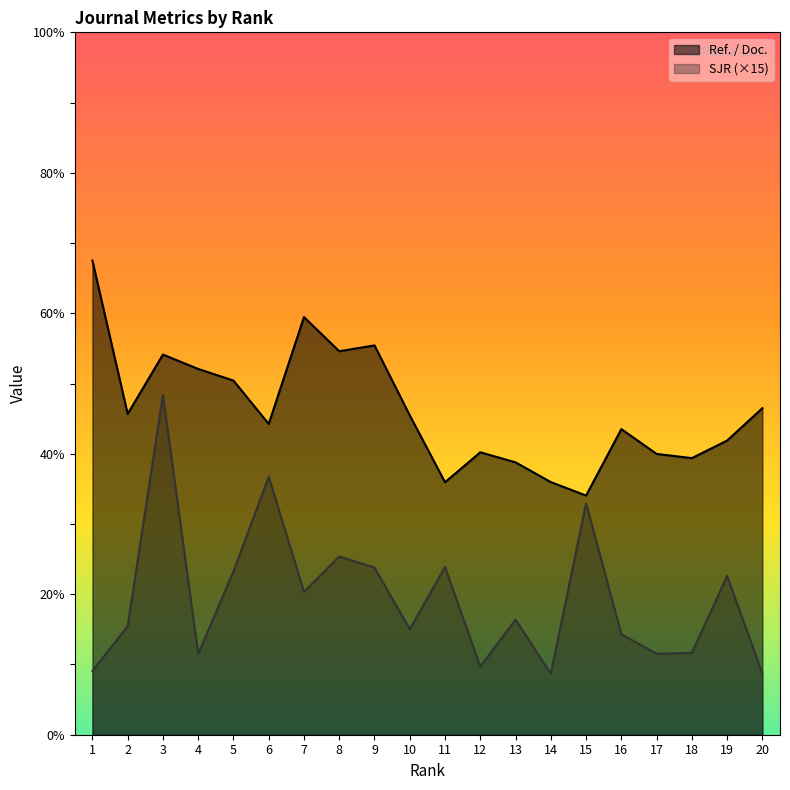

Rank the series by their maximum value, from highest to lowest.

Ref. / Doc., SJR (×15)